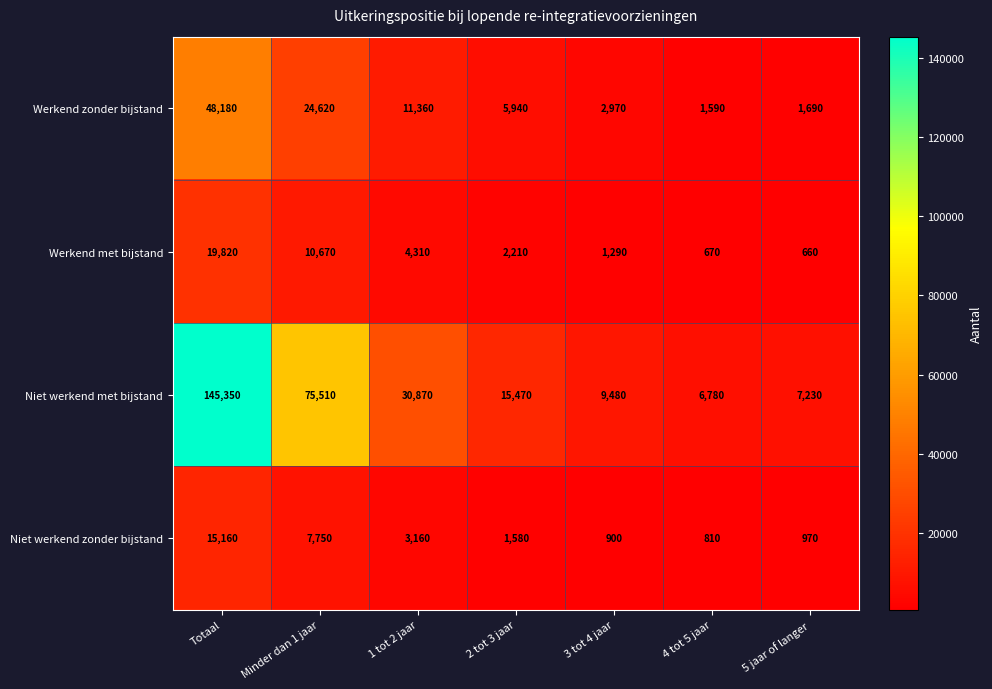

The value of Niet werkend met bijstand at 3 tot 4 jaar is 3055. True or false?

False